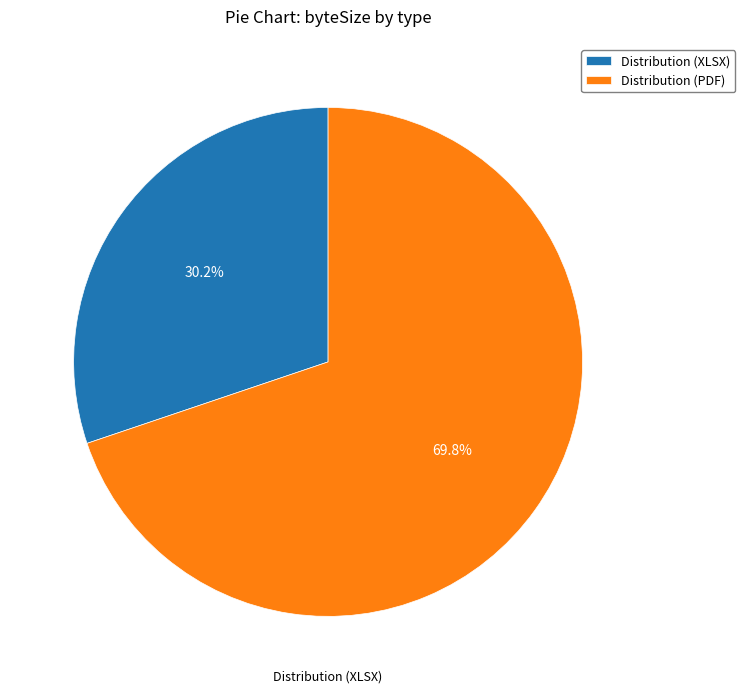

Which category has the smallest portion of the pie?

Distribution (XLSX)